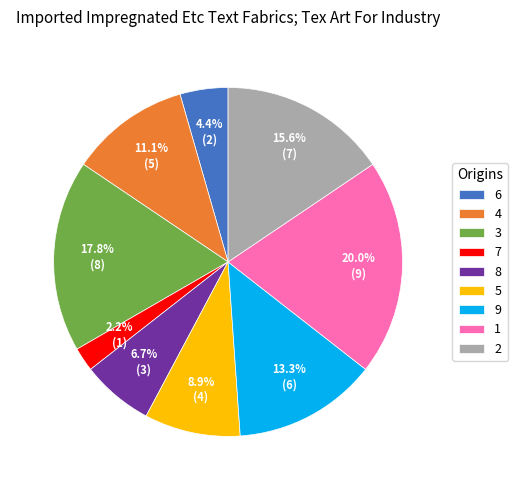

To the nearest percent, what is the combined percentage of 1 and 8?

27%